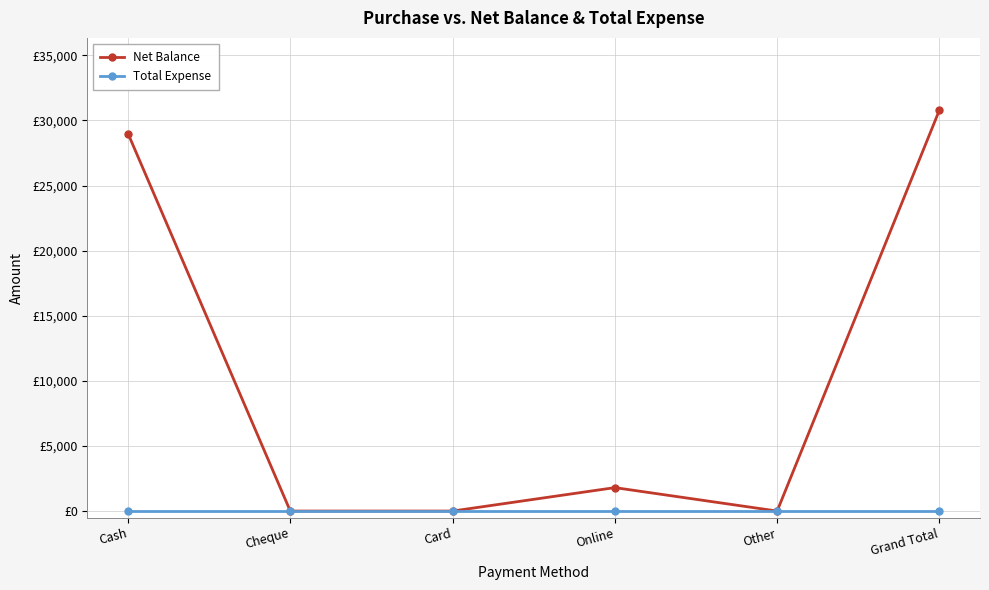

Does the chart have visible grid lines?

Yes